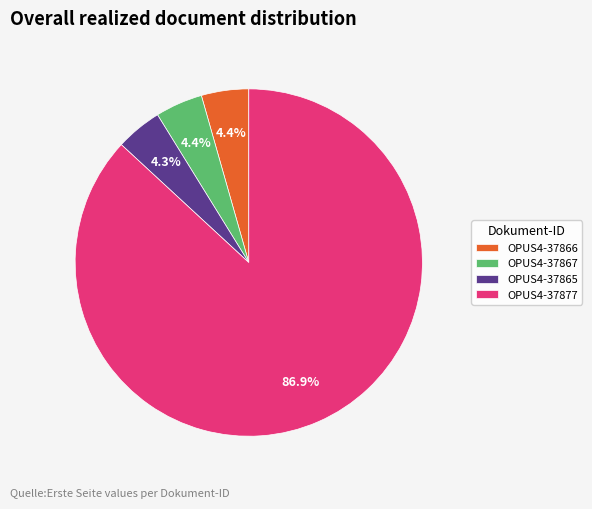

To the nearest percent, what is the combined percentage of OPUS4-37865 and OPUS4-37867?

9%